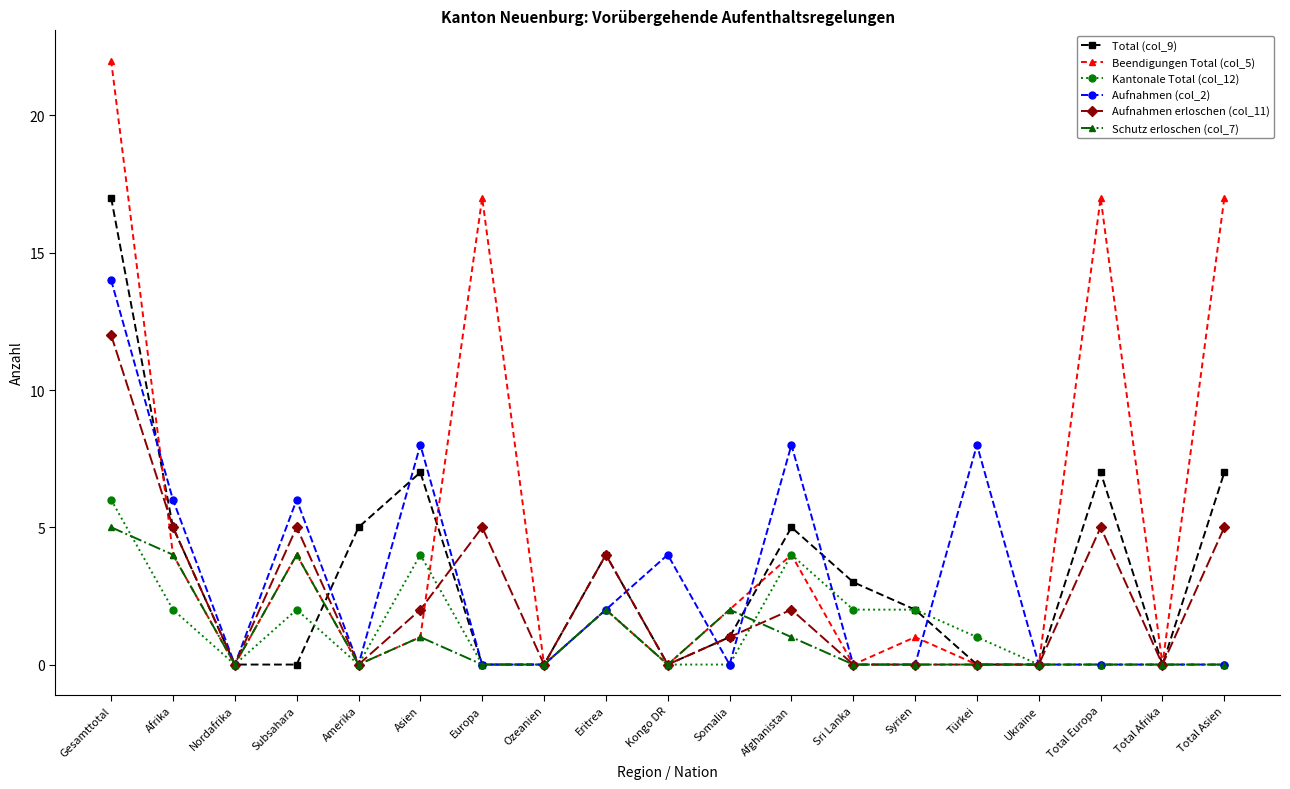

Is it true that Kantonale Total (col_12) equals 2 at Subsahara?

True